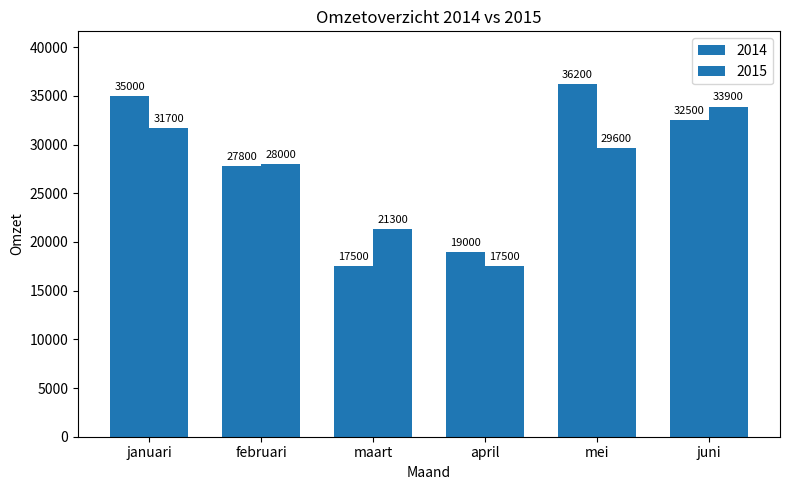

Reading left to right, extract all data points from this chart.

2014: 35000	27800	17500	19000	36200	32500
2015: 31700	28000	21300	17500	29600	33900